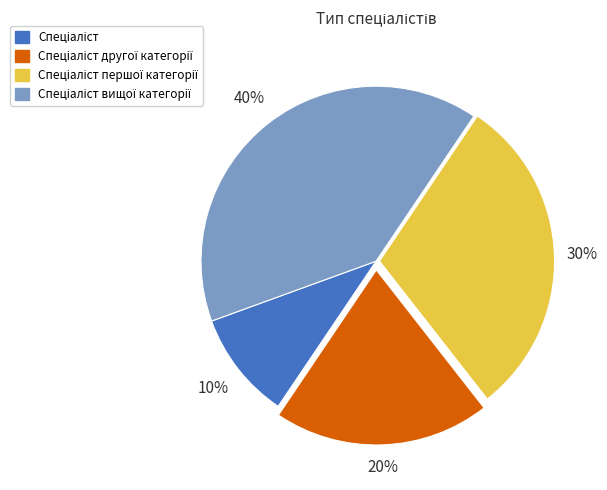

How many segments does this pie chart have?

4